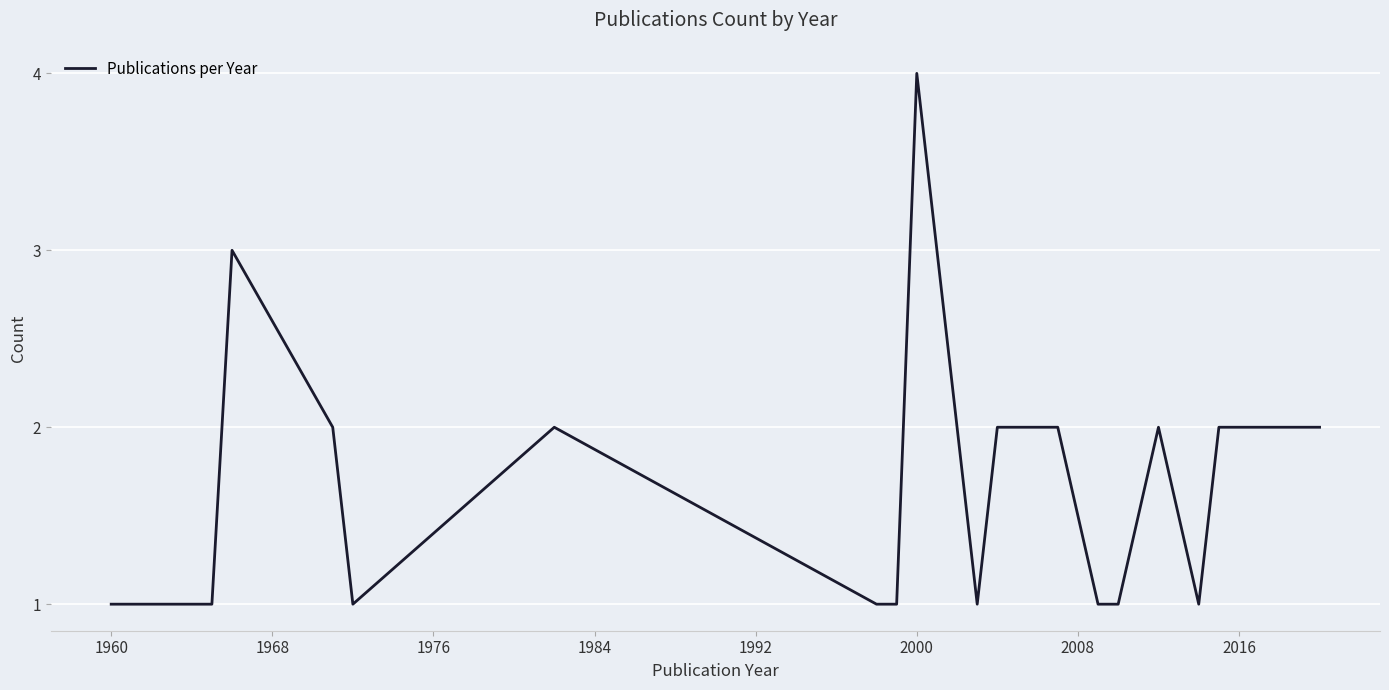

What is the maximum value shown in the chart?

4